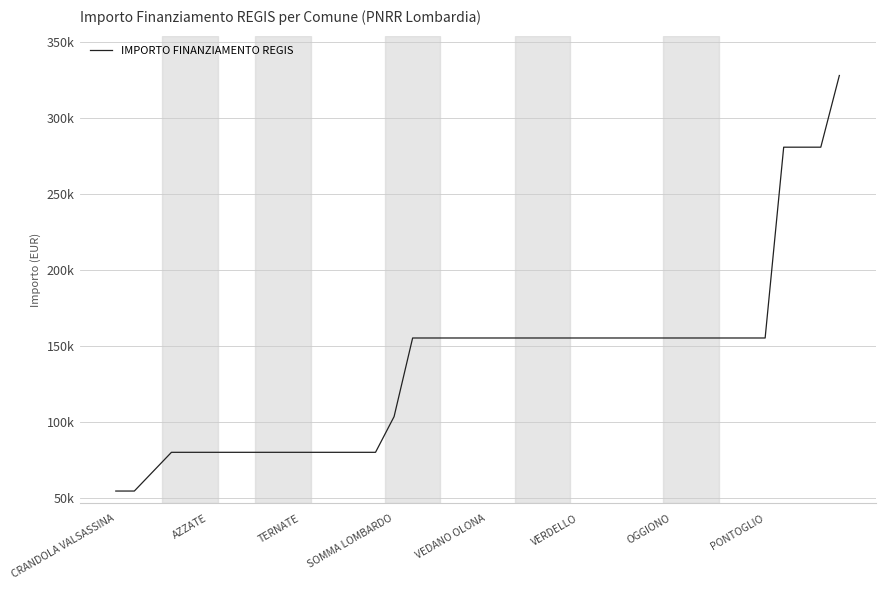

Does the chart have visible grid lines?

Yes